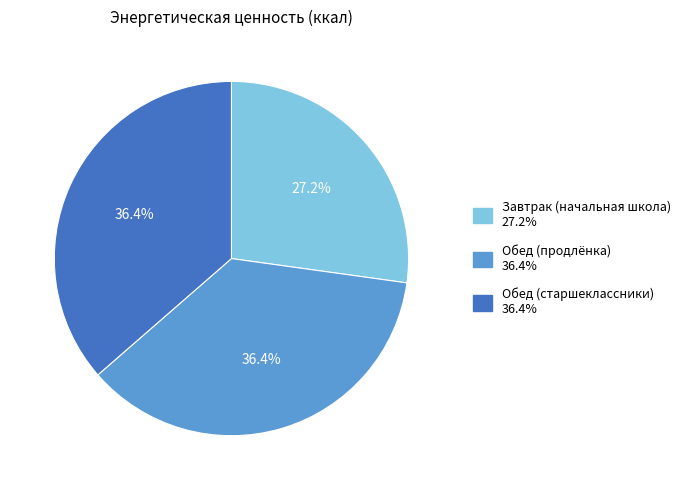

What is the smallest slice in the pie chart?

Завтрак (начальная школа)